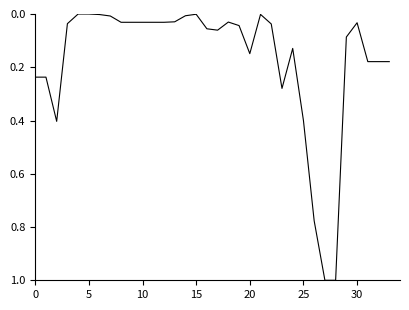

What is the maximum value shown in the chart?

1.0